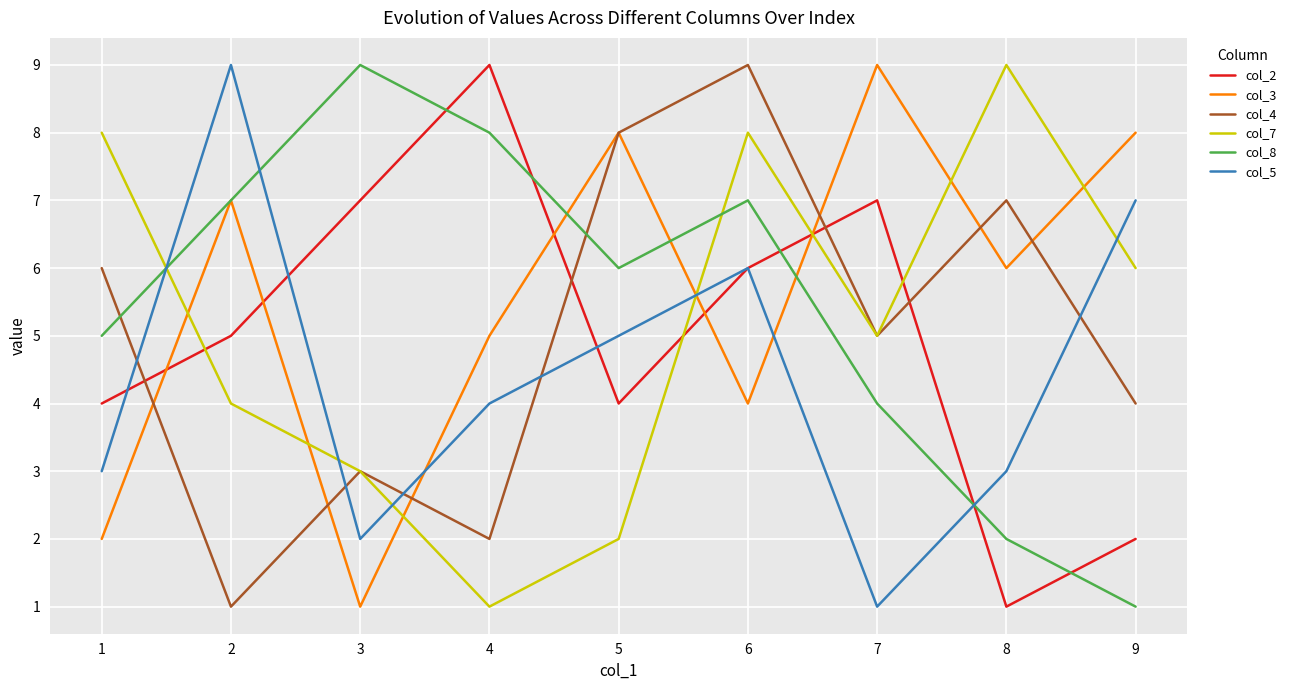

Between 5 and 9, which series saw the biggest shift?

col_8